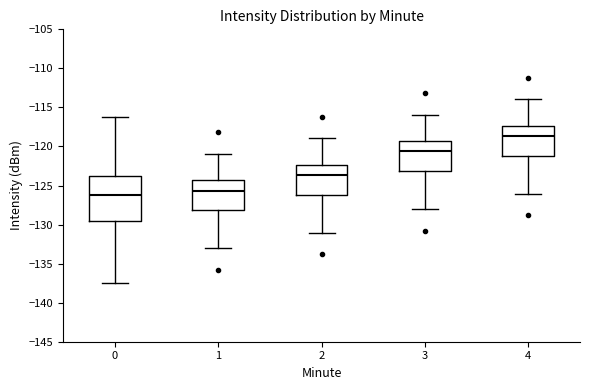

Reading left to right, transcribe this box plot: for each box, give where its median line is, the range the box spans, and where its two whiskers end, as read against the y-axis. The values are not printed on the chart, so give them approximately, as read against the axis.

0: median -126.0, box -129.5 to -124.0, whiskers -137.5 to -116.0
1: median -125.5, box -128.0 to -124.5, whiskers -133.0 to -121.0
2: median -123.5, box -126.0 to -122.5, whiskers -131.0 to -119.0
3: median -120.5, box -123.0 to -119.5, whiskers -128.0 to -116.0
4: median -118.5, box -121.0 to -117.5, whiskers -126.0 to -114.0